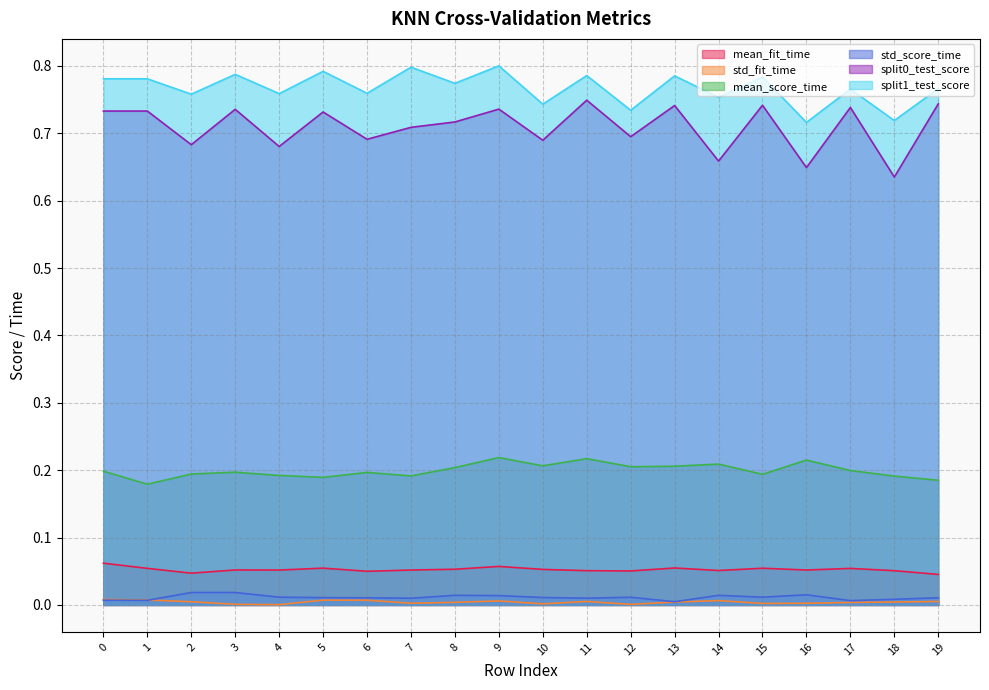

True or false: split0_test_score and std_fit_time cross at least once.

False